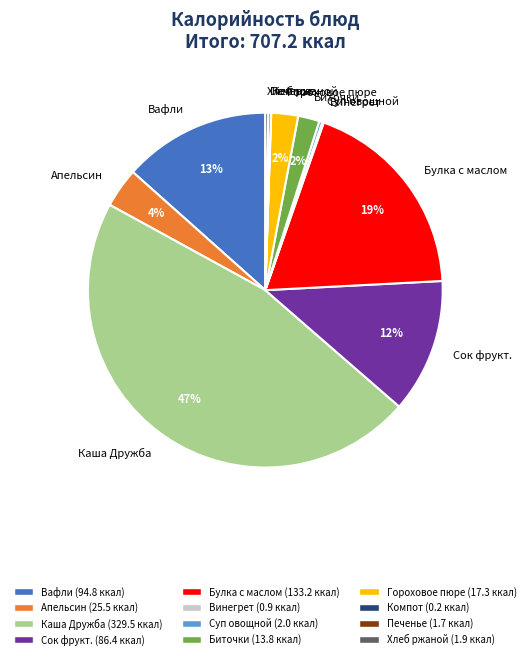

Does Каша Дружба represent more than half of the total?

No